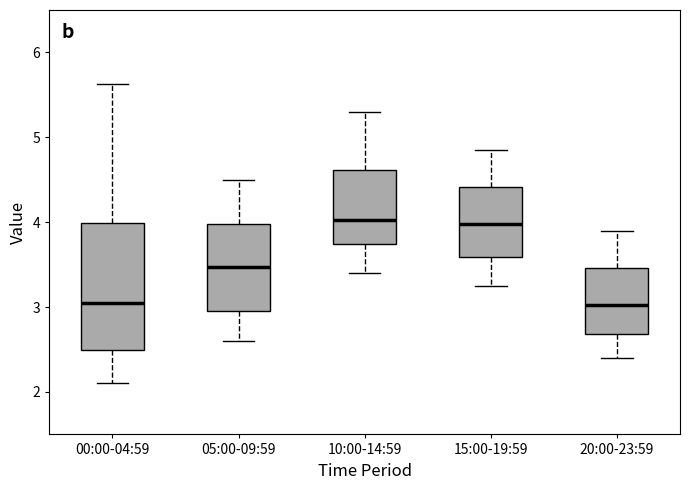

Reading left to right, transcribe this box plot: for each box, give where its median line is, the range the box spans, and where its two whiskers end, as read against the y-axis. The values are not printed on the chart, so give them approximately, as read against the axis.

00:00-04:59: median 3.1, box 2.5 to 4.0, whiskers 2.1 to 5.6
05:00-09:59: median 3.5, box 3.0 to 4.0, whiskers 2.6 to 4.5
10:00-14:59: median 4.0, box 3.7 to 4.6, whiskers 3.4 to 5.3
15:00-19:59: median 4.0, box 3.6 to 4.4, whiskers 3.3 to 4.9
20:00-23:59: median 3.0, box 2.7 to 3.5, whiskers 2.4 to 3.9